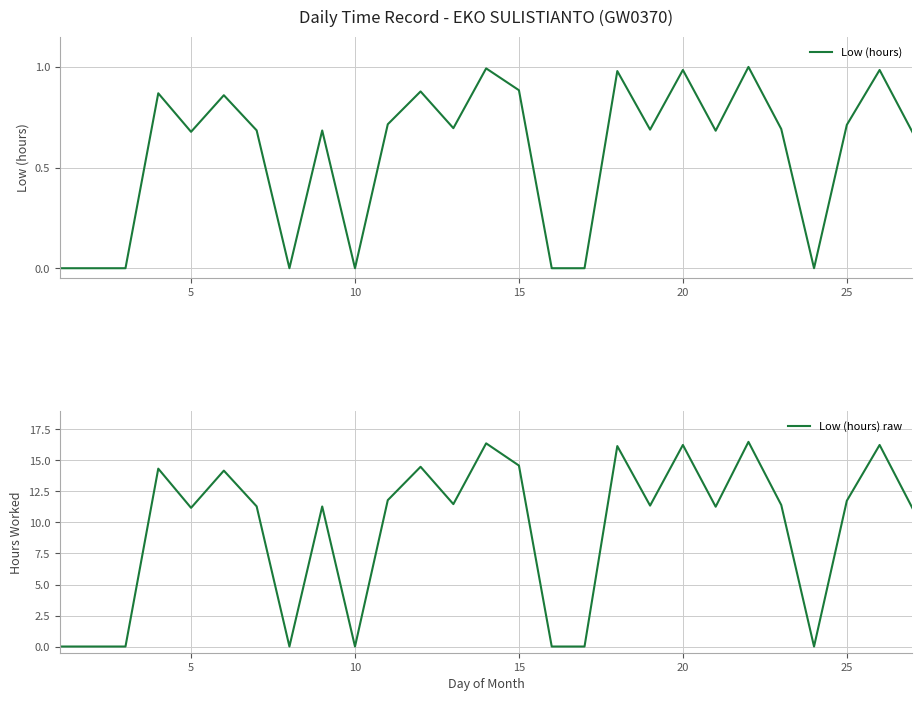

What is the maximum value for Low (hours) raw?

16.5